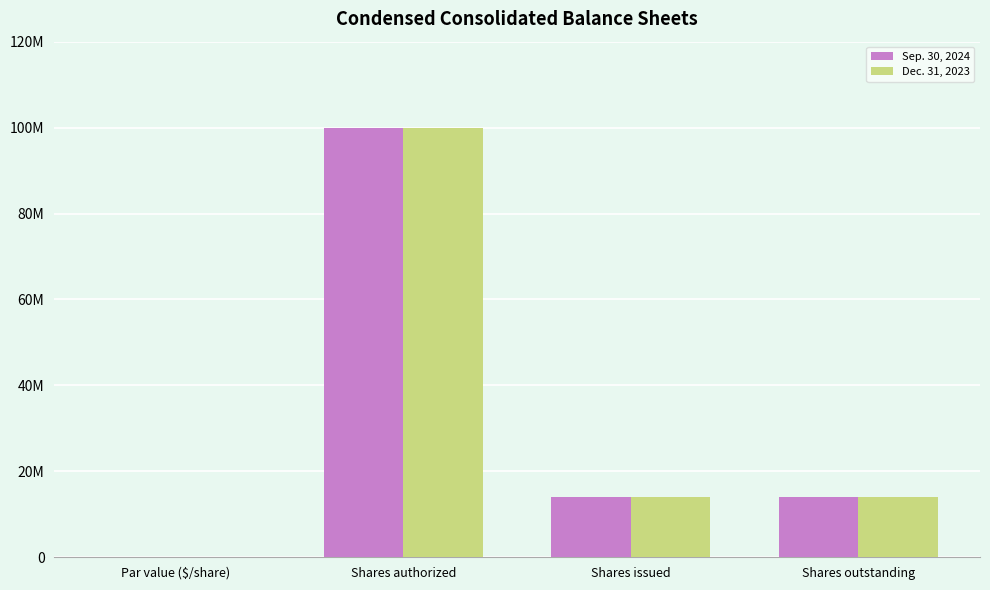

Where is Sep. 30, 2024 nearest to the value 50000000?

Shares issued